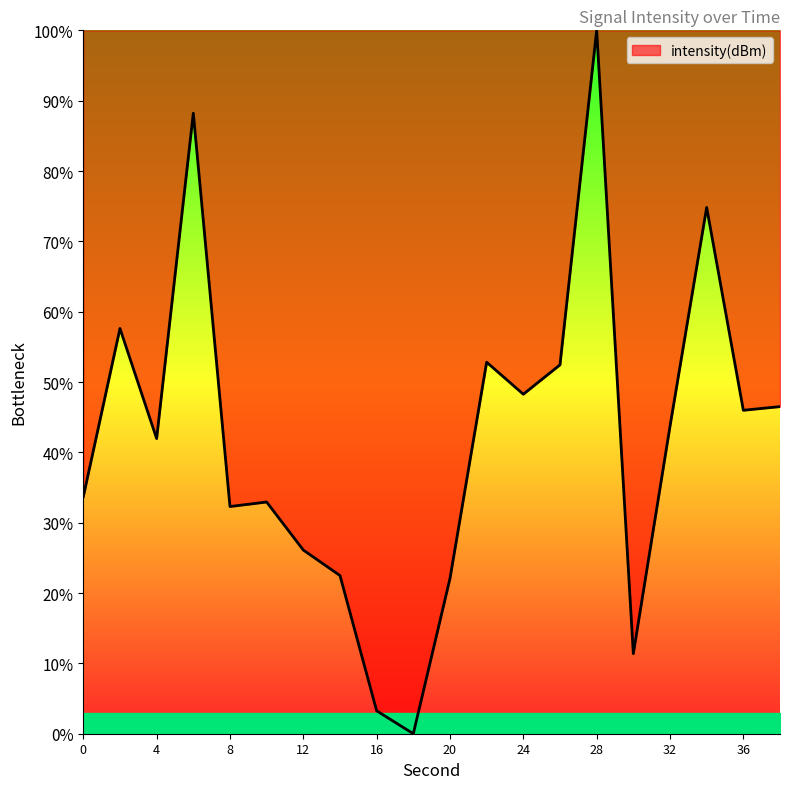

What is the greatest value displayed?

100.0